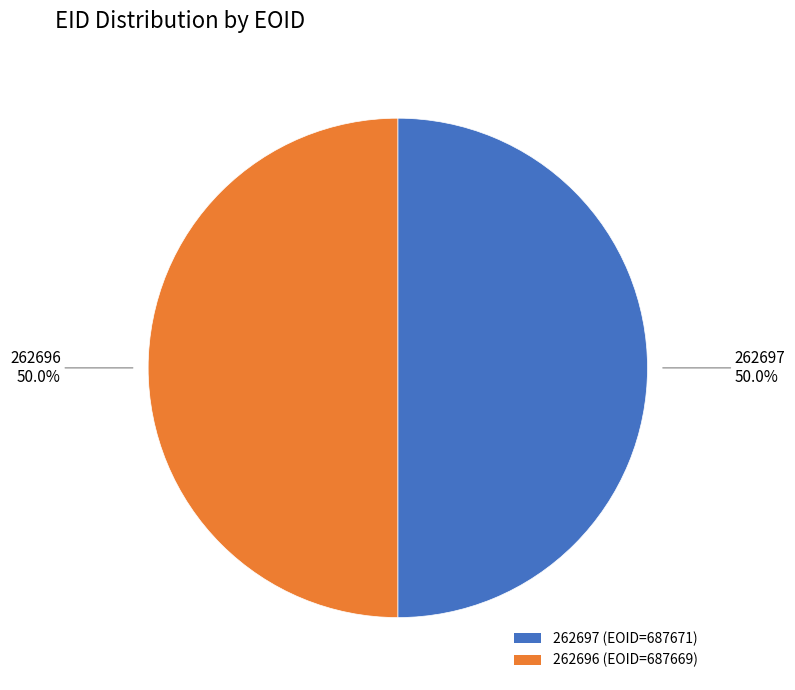

How much of the chart is everything except 262696 (EOID=687669)?

50.0%